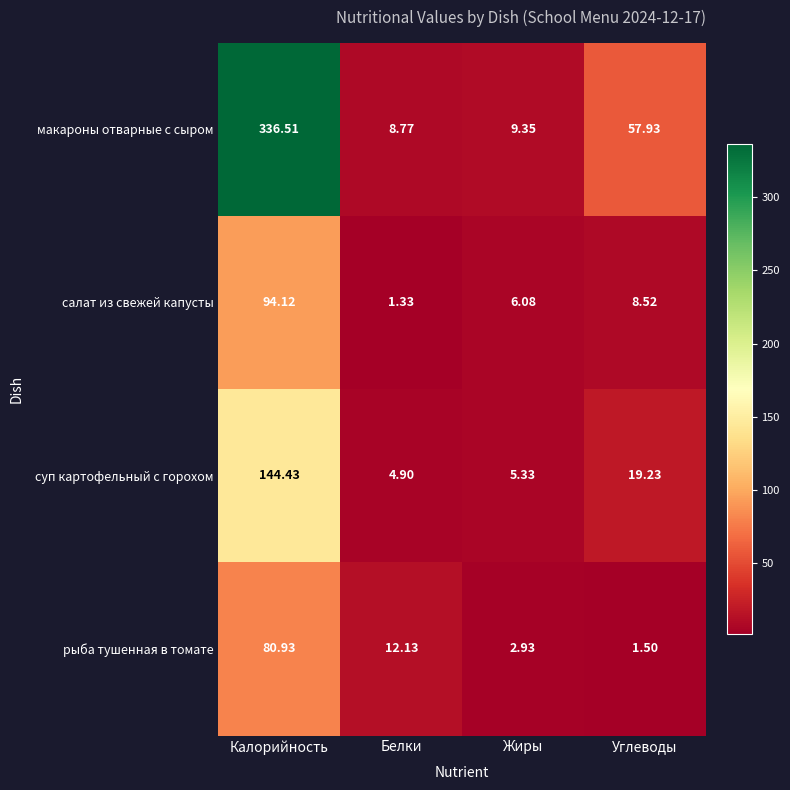

Which series changed the most between Калорийность and Белки?

макароны отварные с сыром